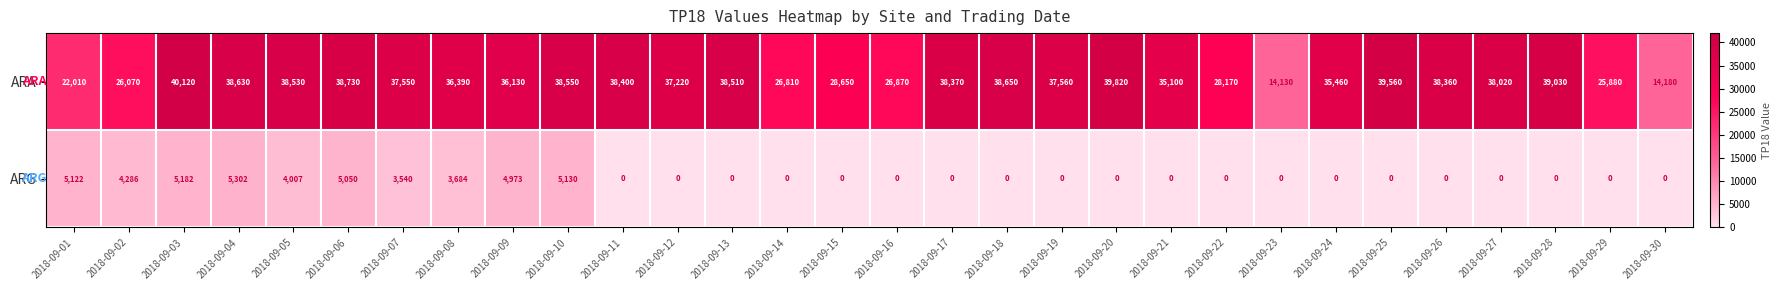

List the series in order of their peak value, lowest first.

ARG, ARA